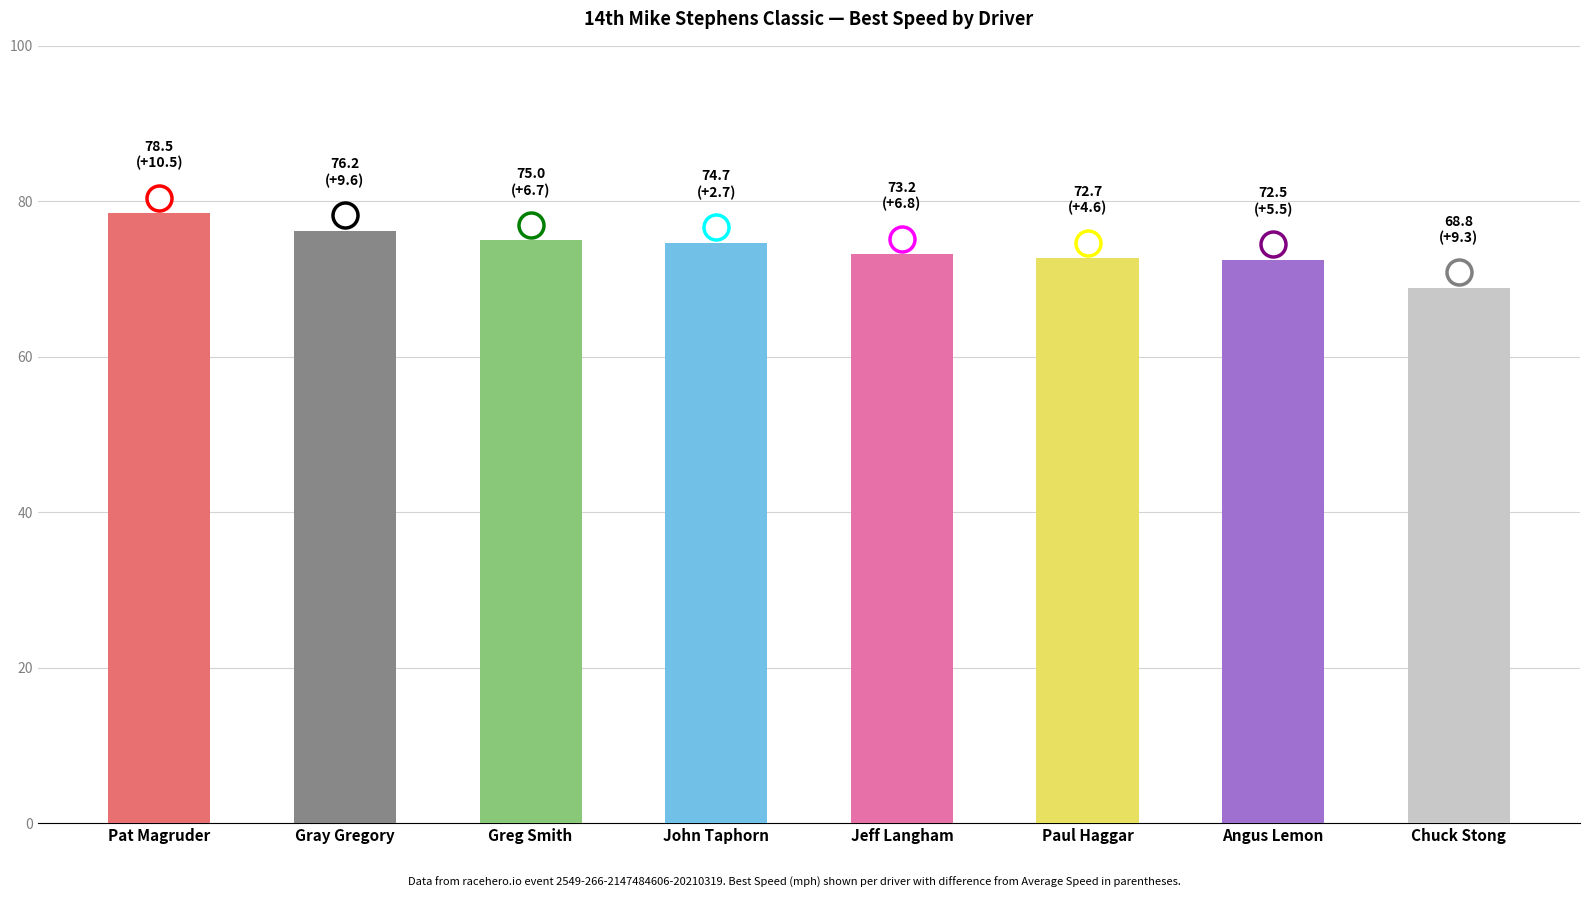

Where does the data first go above 74?

Pat Magruder